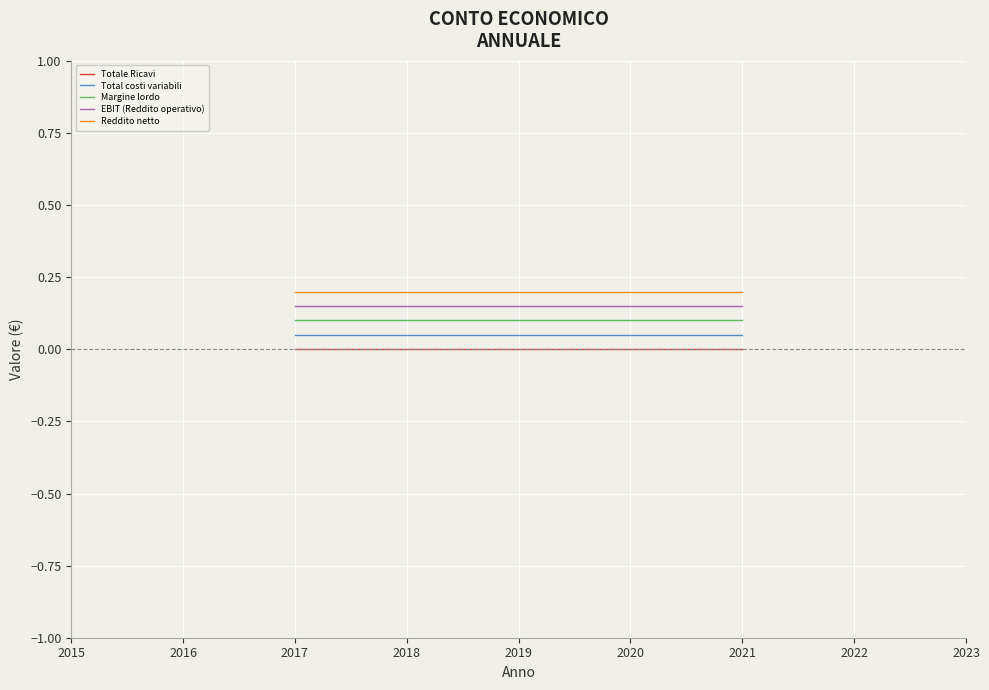

True or false: EBIT (Reddito operativo) and Reddito netto cross at least once.

False